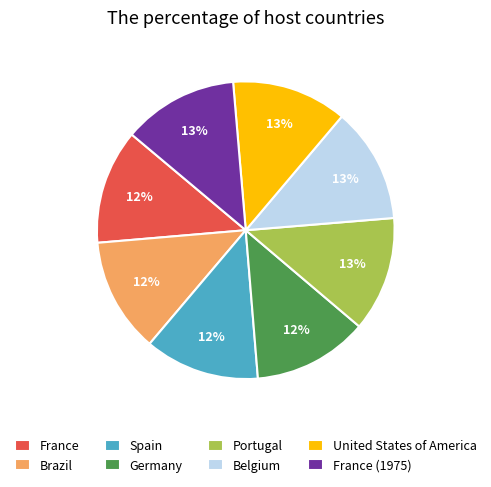

The France (1975) slice represents 1% of the pie. True or false?

False